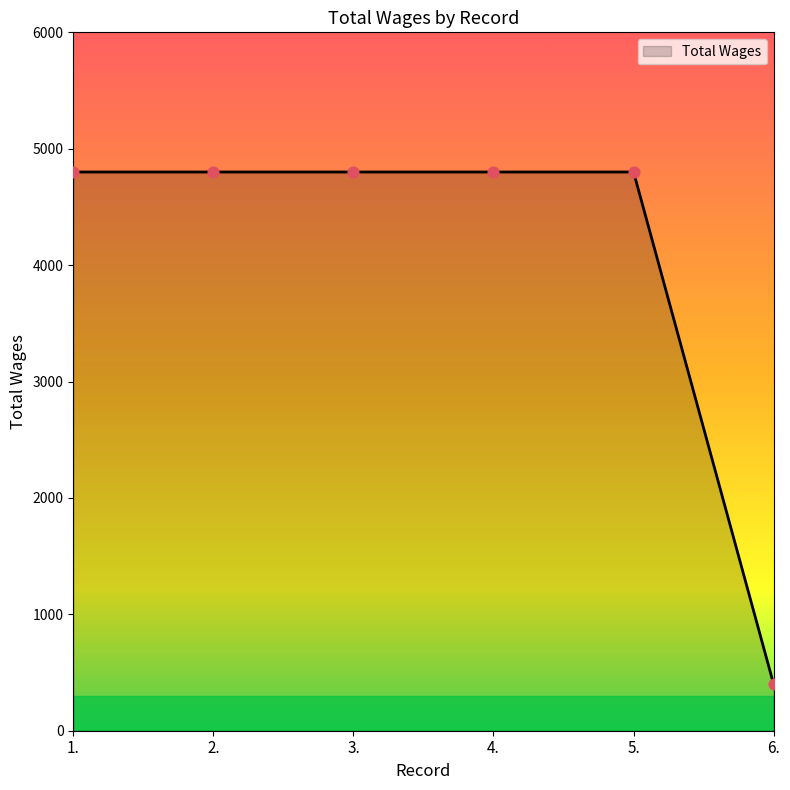

Which has a higher value, 6. or 5.?

5.